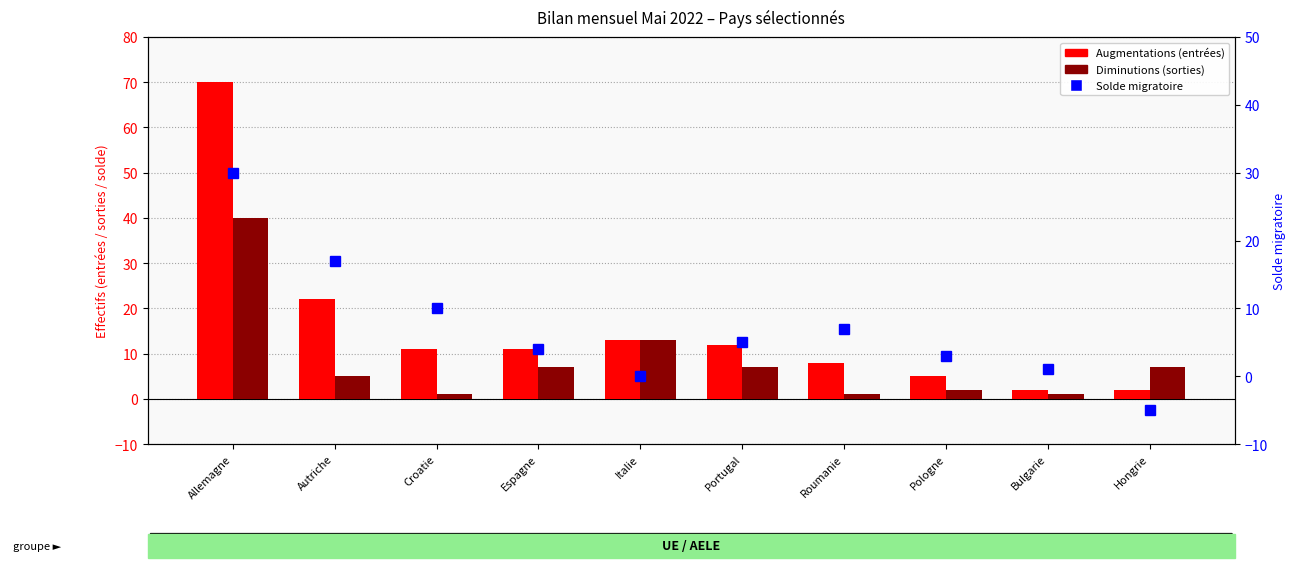

What position from the left is Pologne?

8